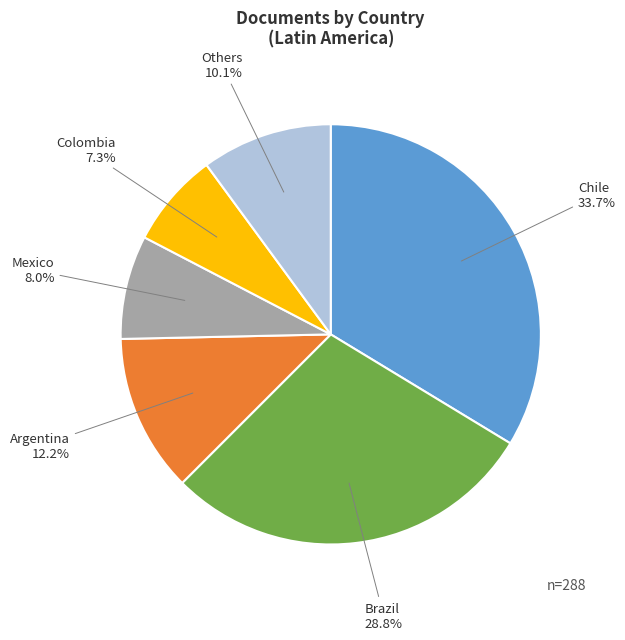

Is there any slice that represents more than half of the pie?

No